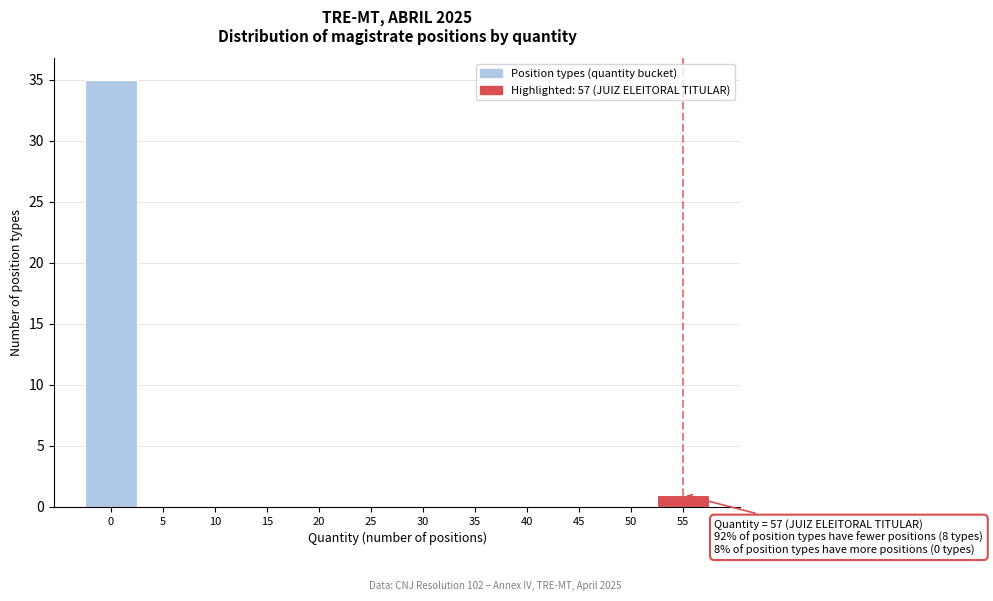

Reading left to right, transcribe all the data shown in this chart.

0=35	5=0	10=0	15=0	20=0	25=0	30=0	35=0	40=0	45=0	50=0	55=1